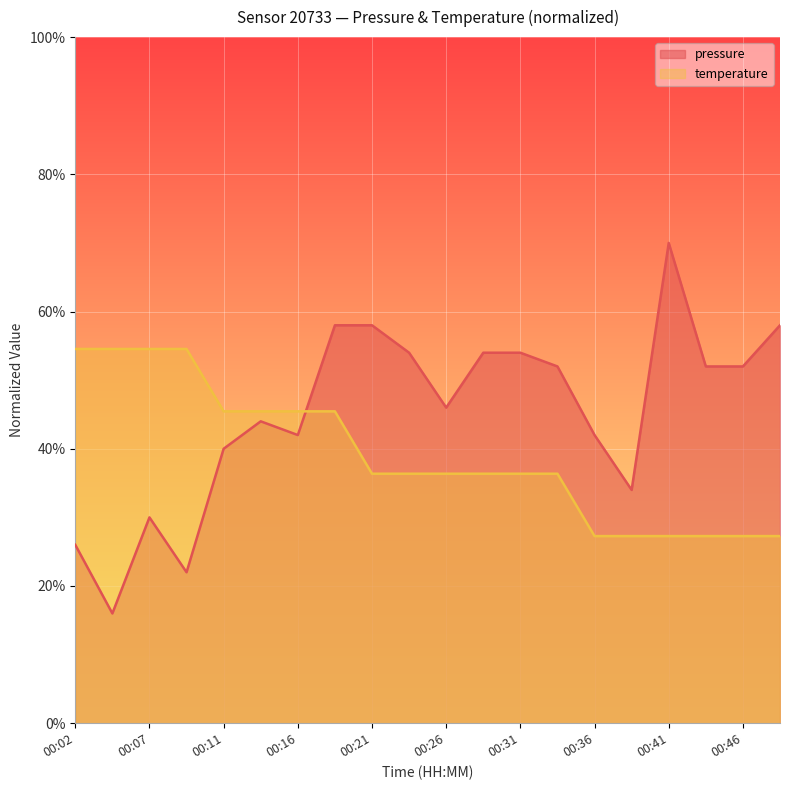

Which series has the largest range (max minus min)?

pressure